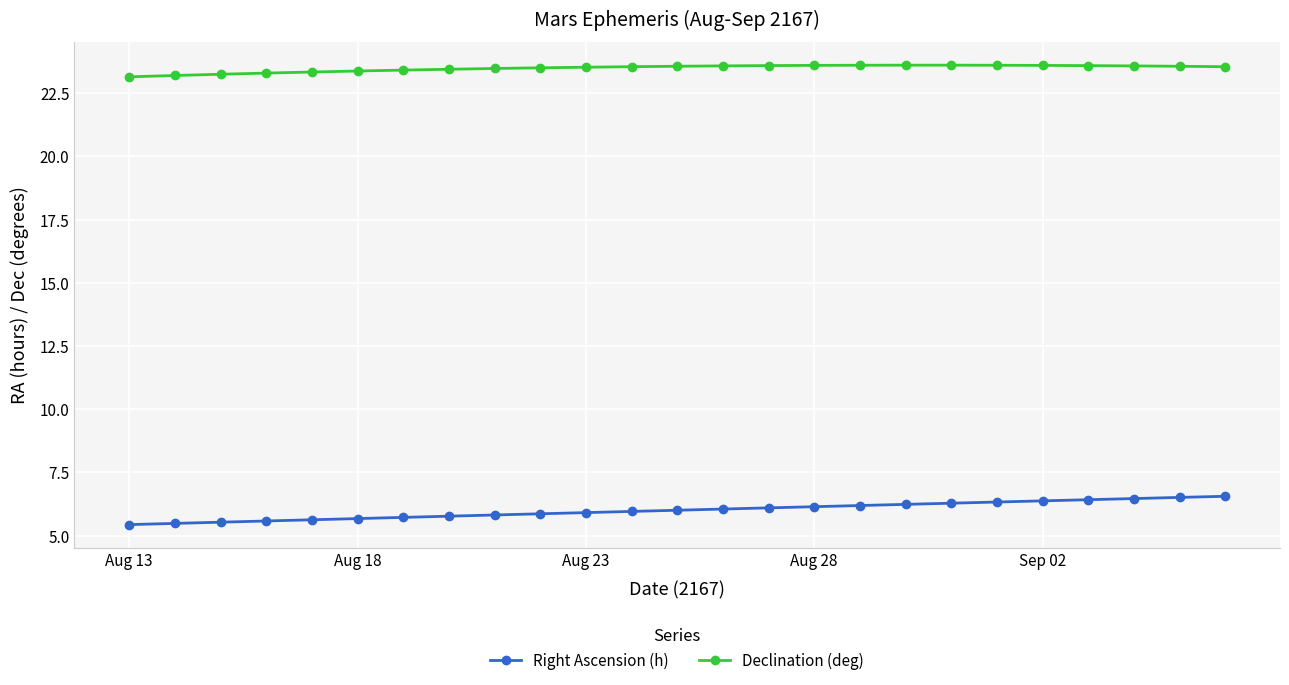

Which series has the largest total across all categories?

Declination (deg)